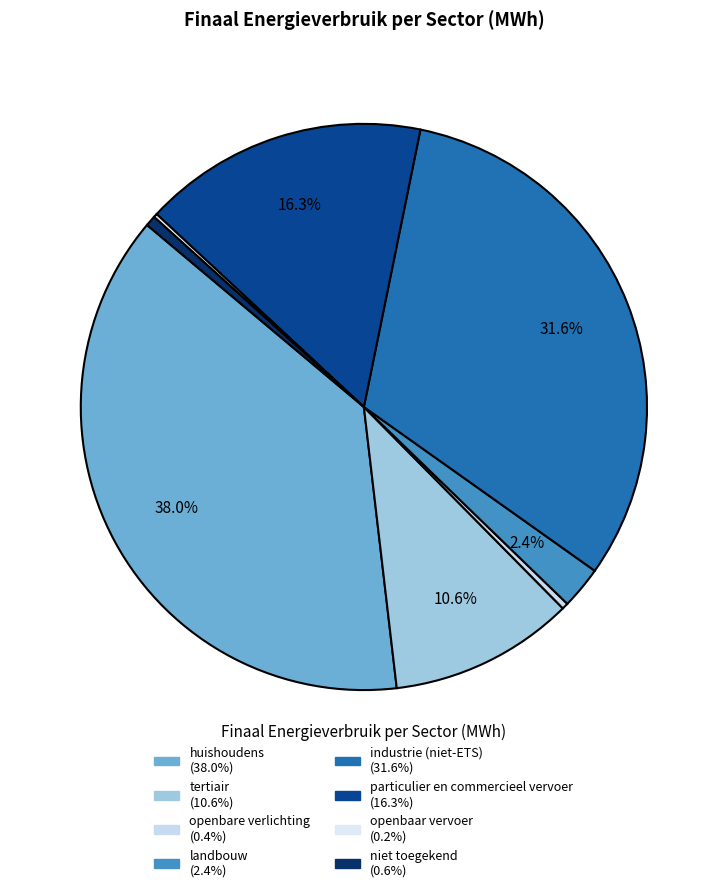

What is the largest slice in the pie chart?

huishoudens